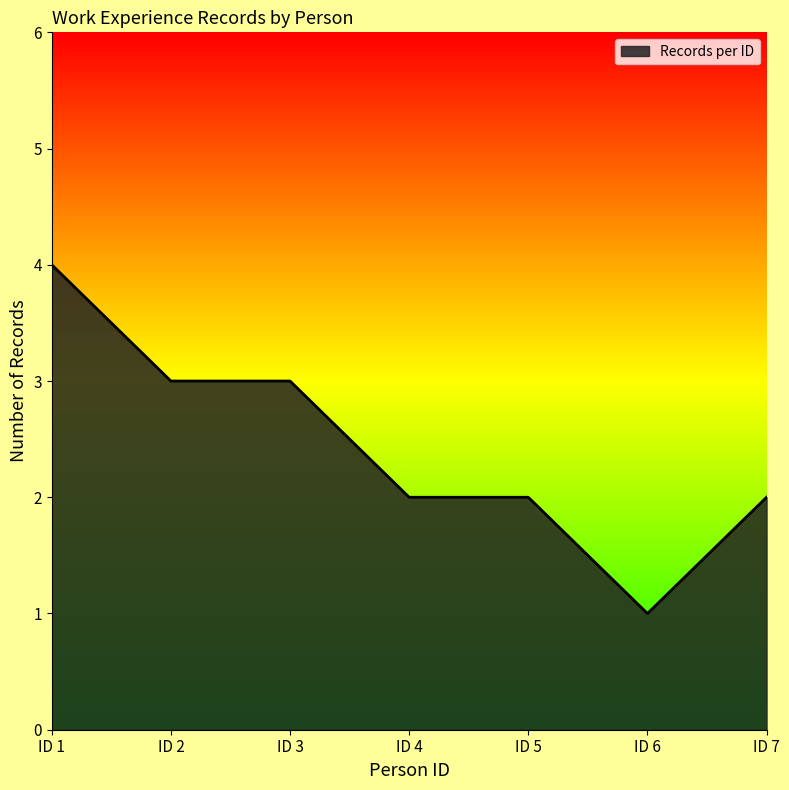

How many lines are shown in the chart?

1